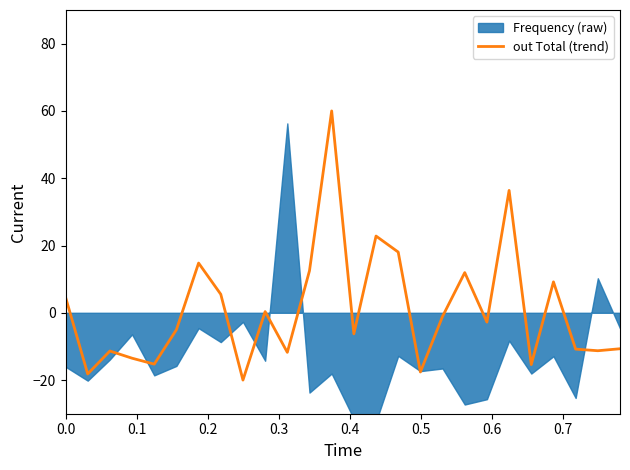

What is the sum of all values?

25.3